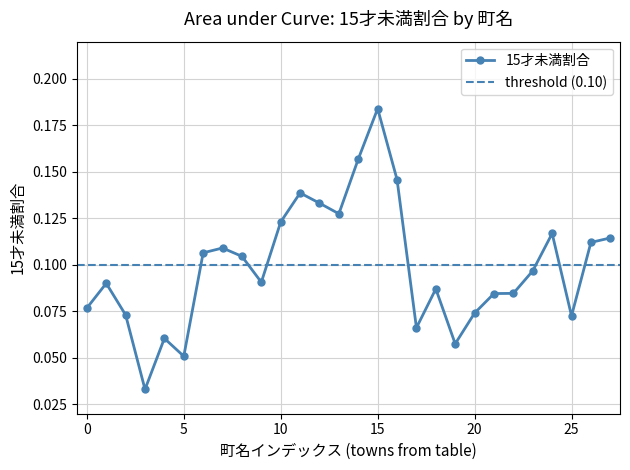

How many 15才未満割合 values are between 0 and 1?

28